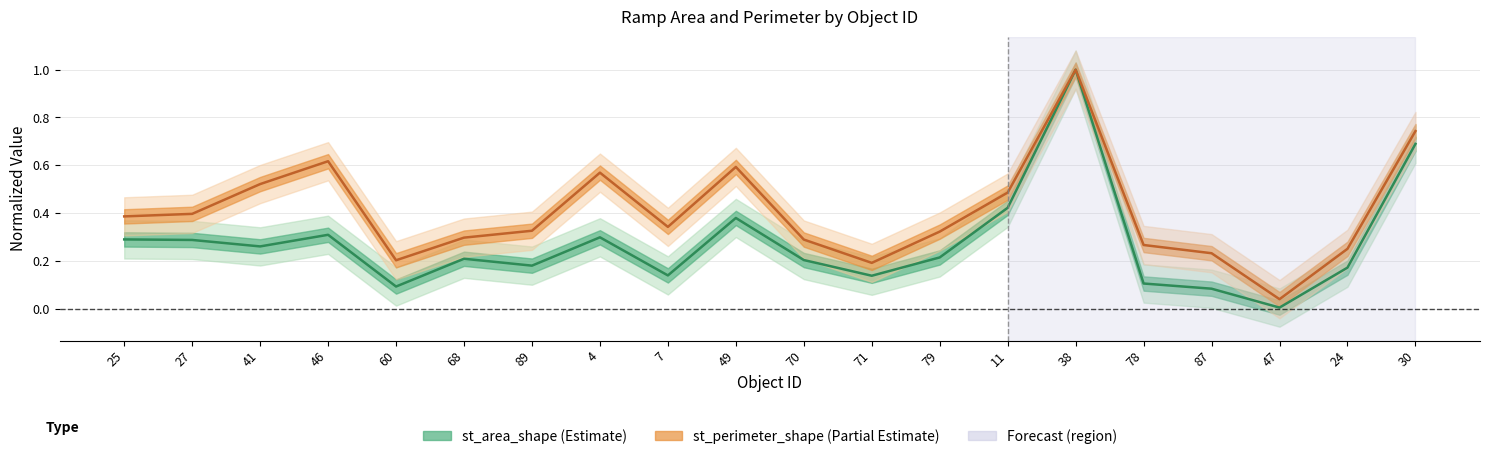

Reading left to right, extract all data points from this chart.

st_area_shape: 25=0.3	27=0.3	41=0.3	46=0.3	60=0.1	68=0.2	89=0.2	4=0.3	7=0.1	49=0.4	70=0.2	71=0.1	79=0.2	11=0.4	38=1.0	78=0.1	87=0.1	47=0.0	24=0.2	30=0.7
st_perimeter_shape: 25=0.4	27=0.4	41=0.5	46=0.6	60=0.2	68=0.3	89=0.3	4=0.6	7=0.3	49=0.6	70=0.3	71=0.2	79=0.3	11=0.5	38=1.0	78=0.3	87=0.2	47=0.0	24=0.3	30=0.7